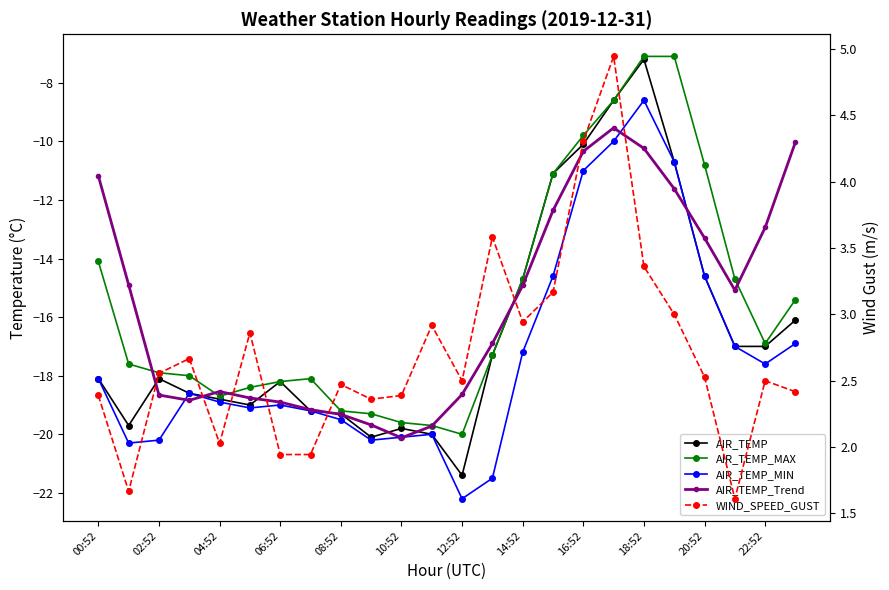

What are all the series names shown in the legend?

AIR_TEMP, AIR_TEMP_MAX, AIR_TEMP_MIN, AIR_TEMP_Trend, WIND_SPEED_GUST